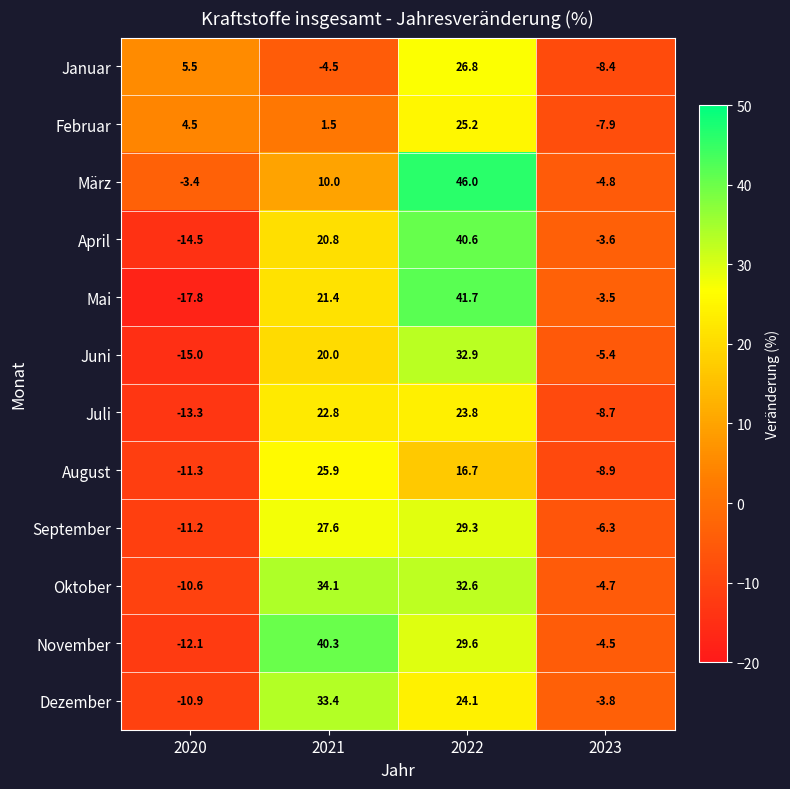

How many values in the September series exceed 27?

2